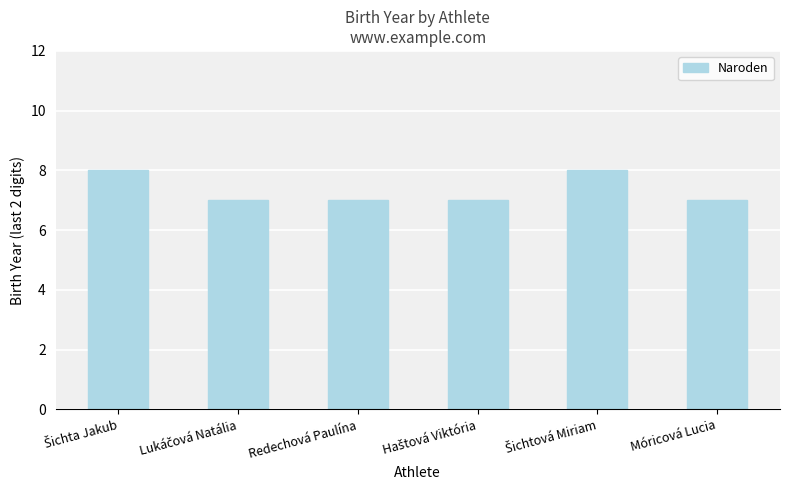

The chart shows a value of 10 at Redechová Paulína. True or false?

False